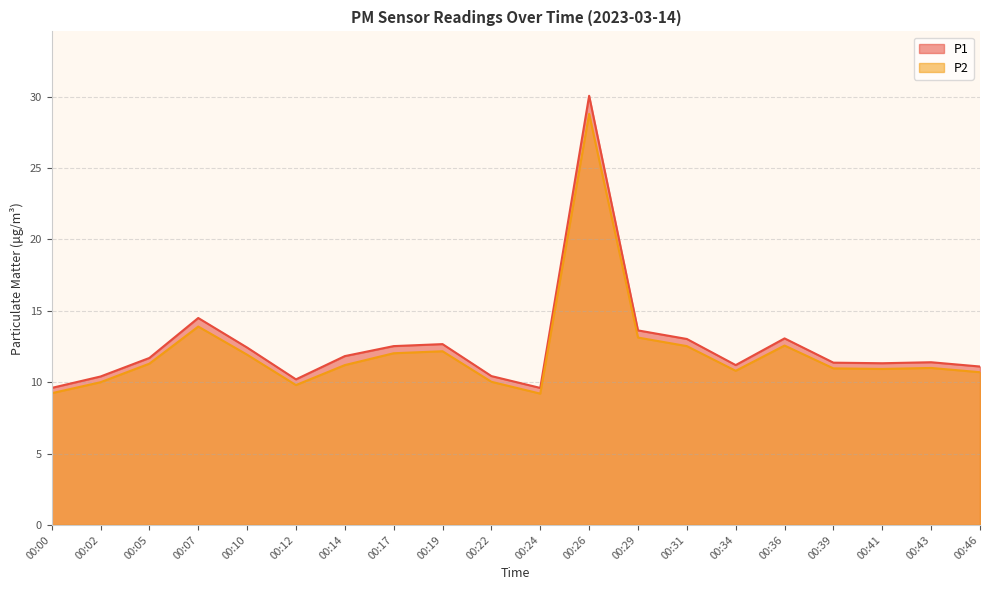

Between 00:17 and 00:31, which series saw the biggest shift?

P1